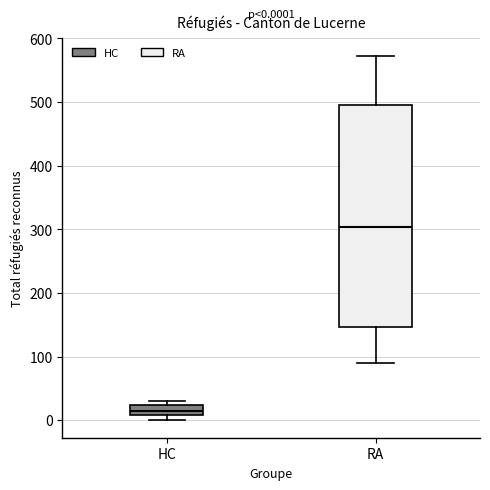

Which box's median line is the lowest?

HC